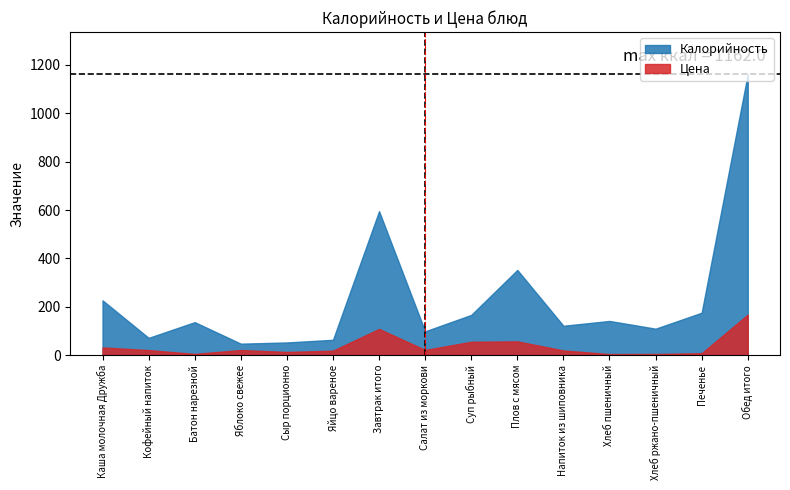

True or false: Калорийность has a value of 52.0 at Сыр порционно.

True